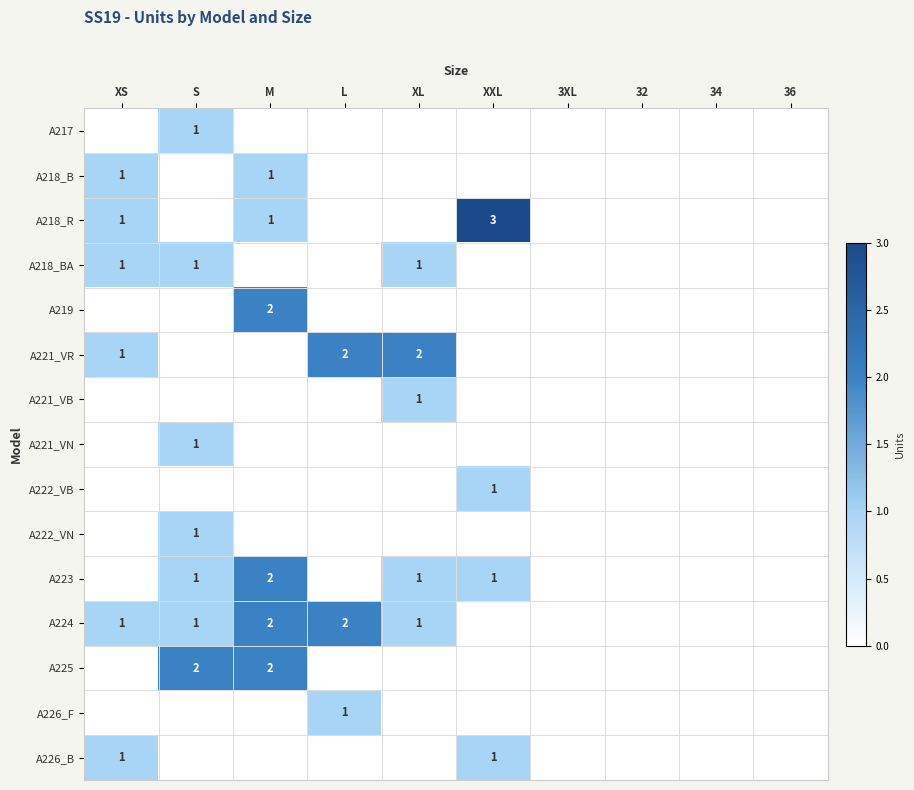

The A218_B series shows 1 at M. True or false?

True